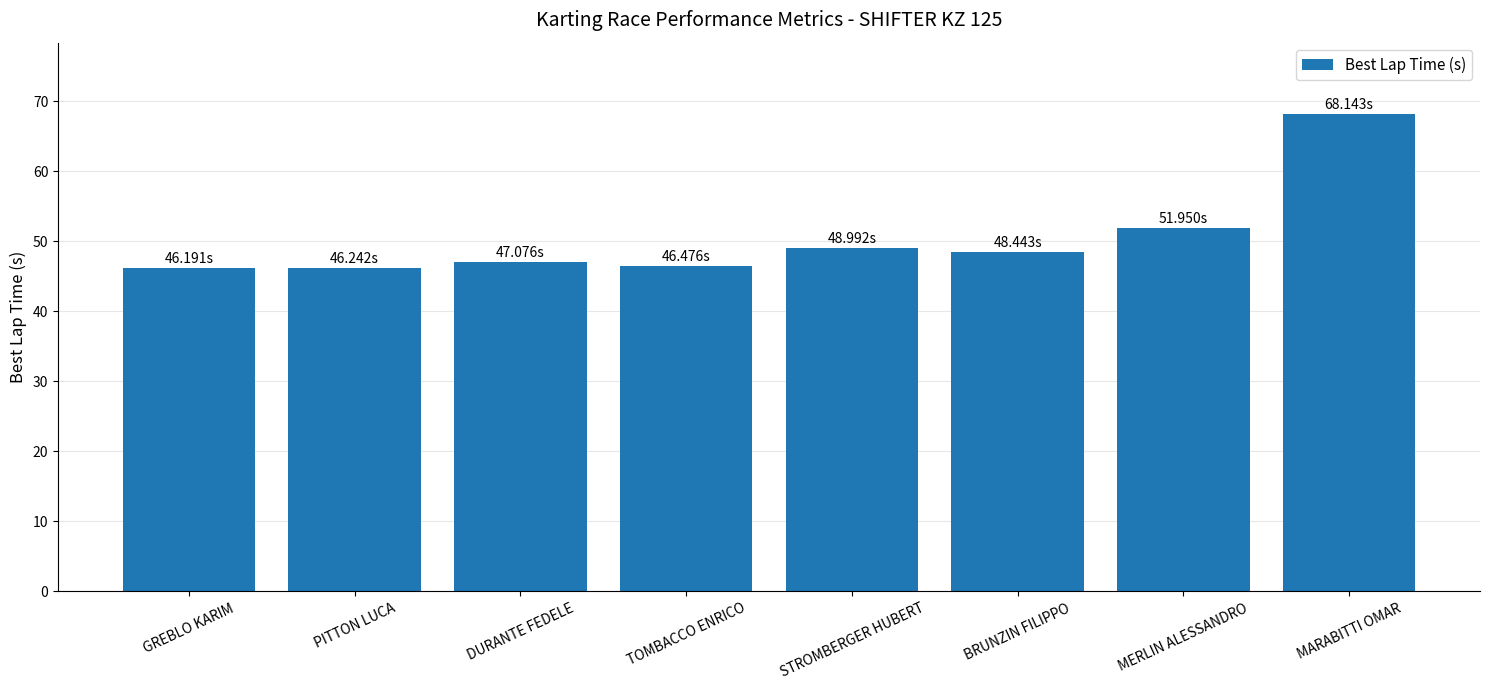

What is the minimum value shown in the chart?

46.2